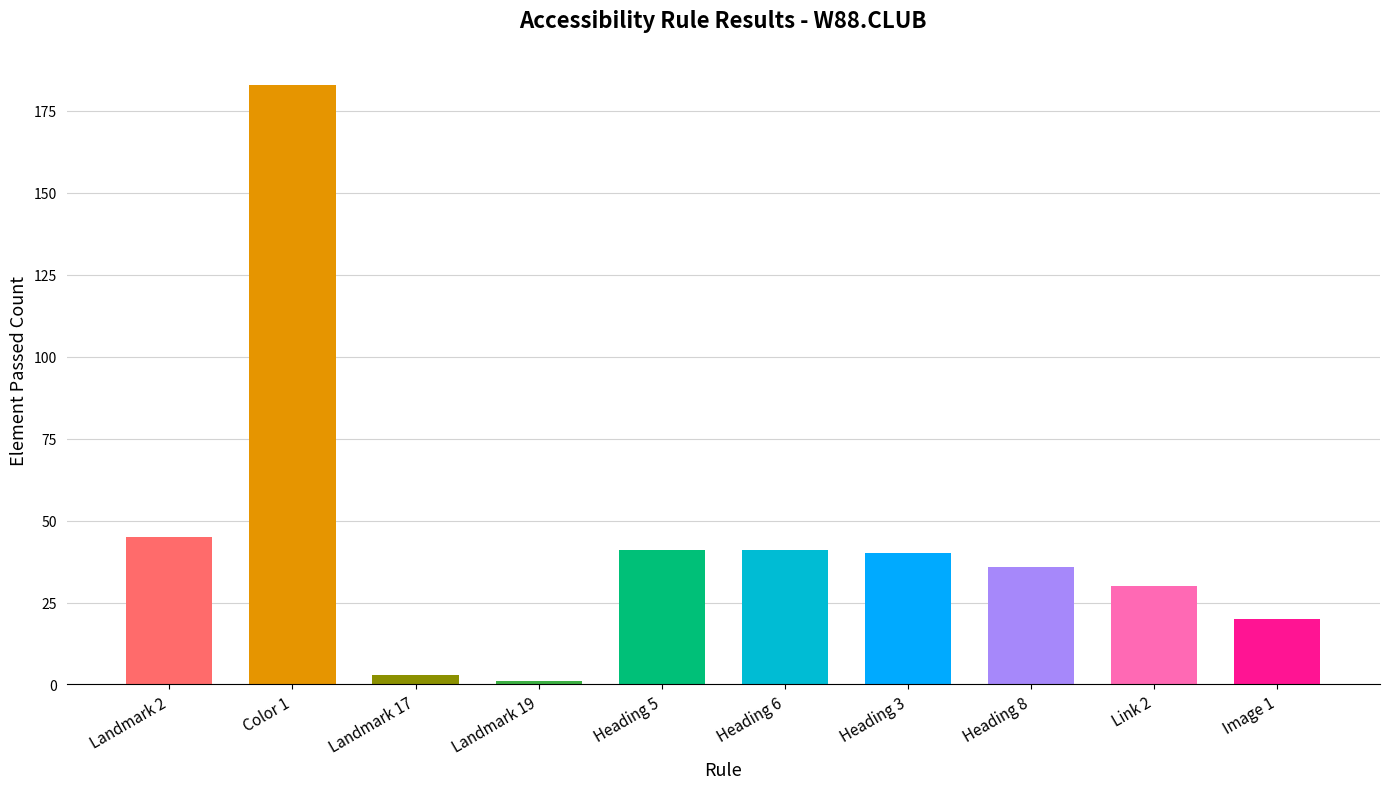

At which category is the sum across all series the highest?

Color 1